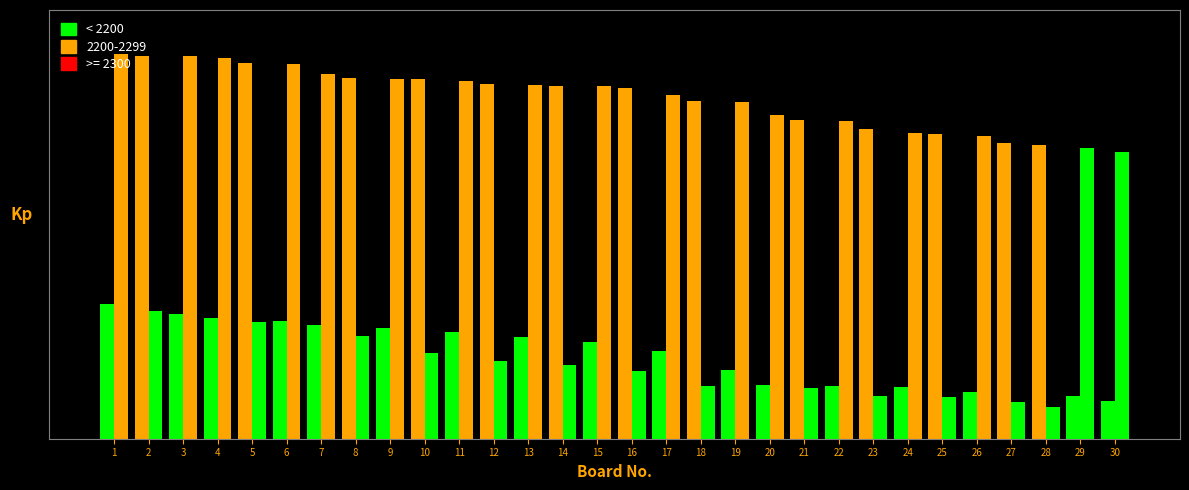

What is the smallest value displayed?

0.1